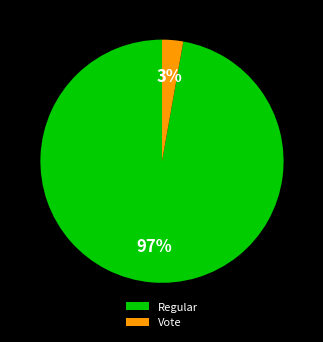

Which category has the smallest portion of the pie?

Vote